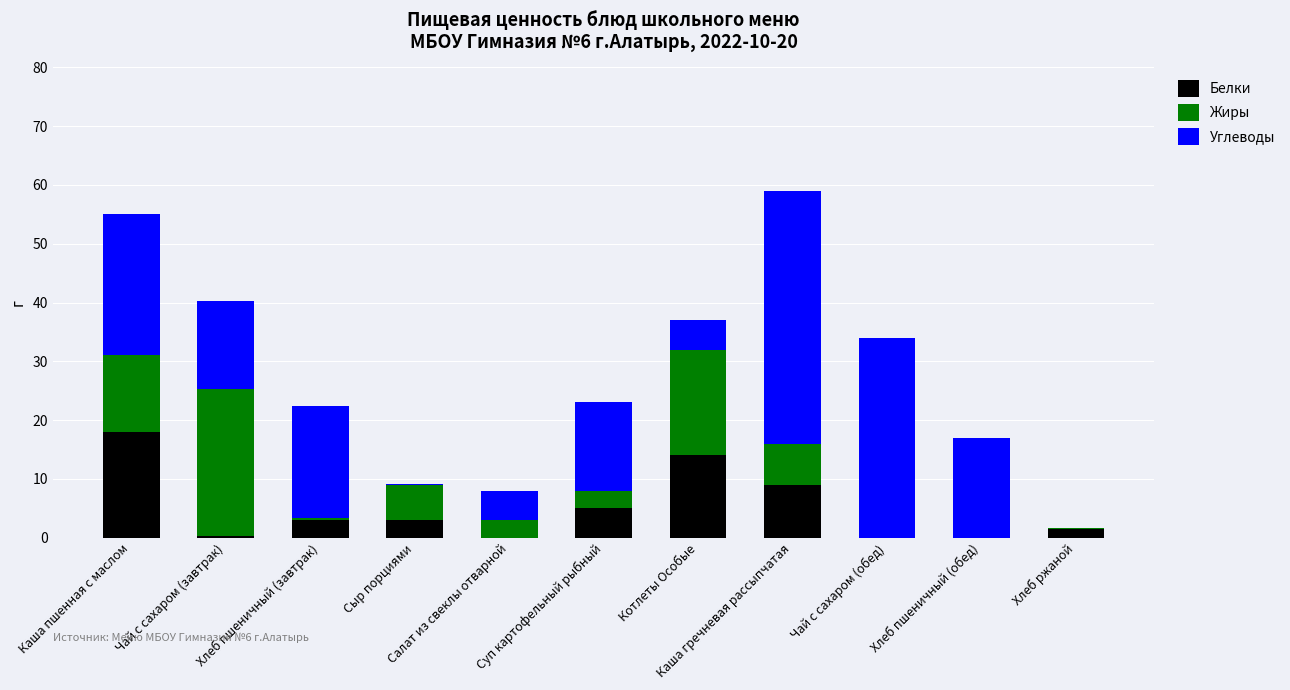

What is the highest value of the Белки series?

18.0